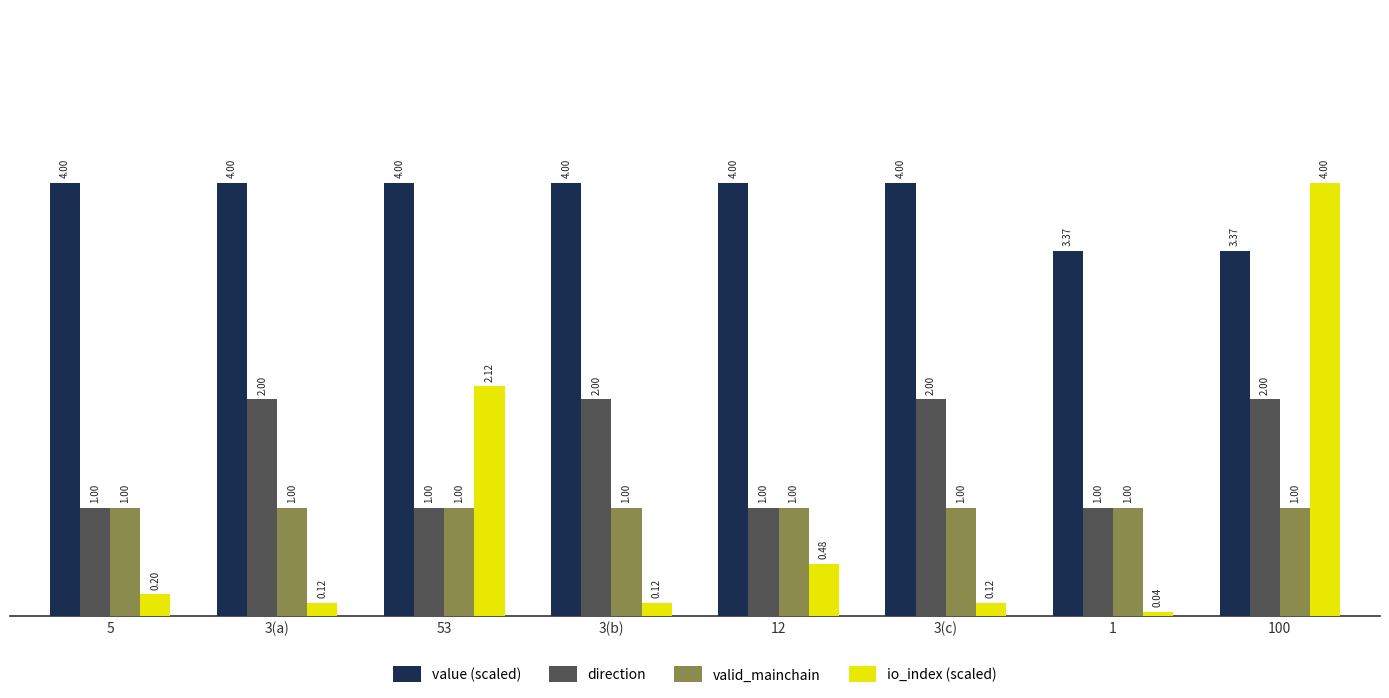

What is the average value of the valid_mainchain series?

1.0